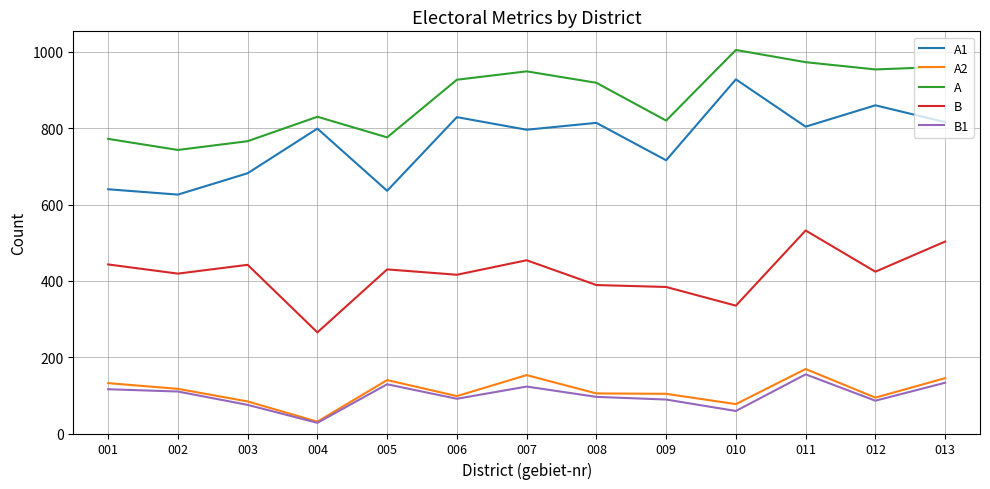

What is the maximum value for A2?

169